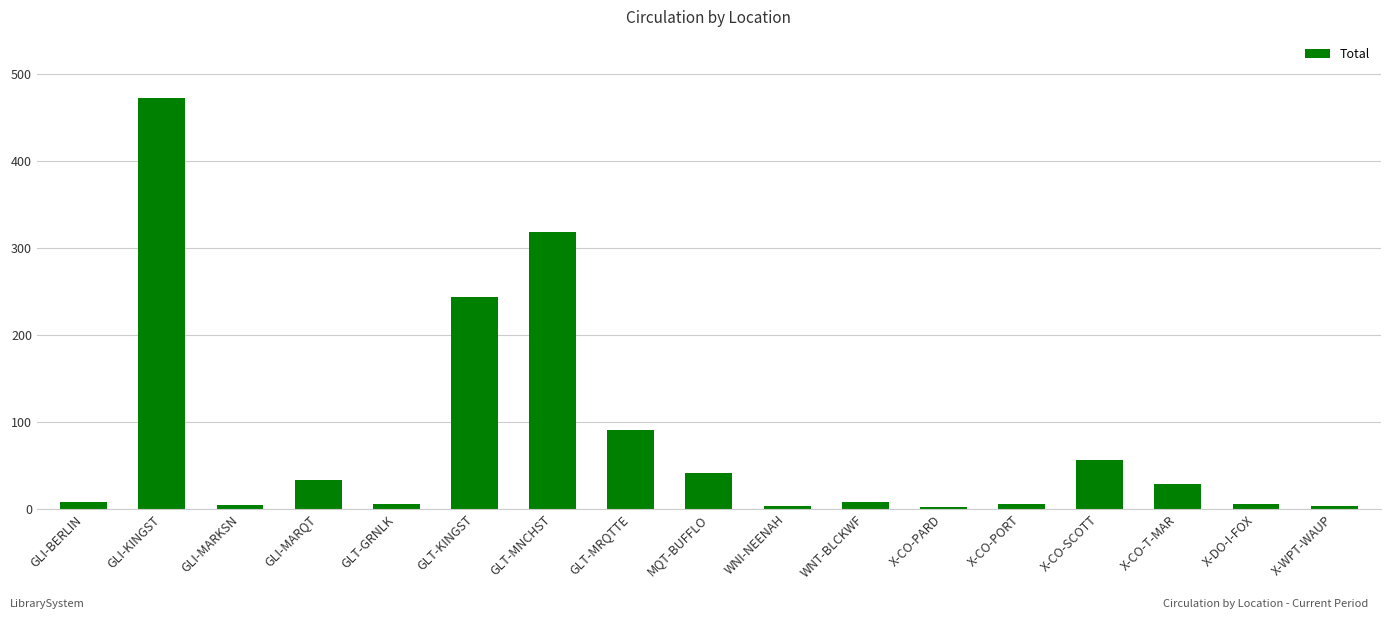

What is the average value?

78